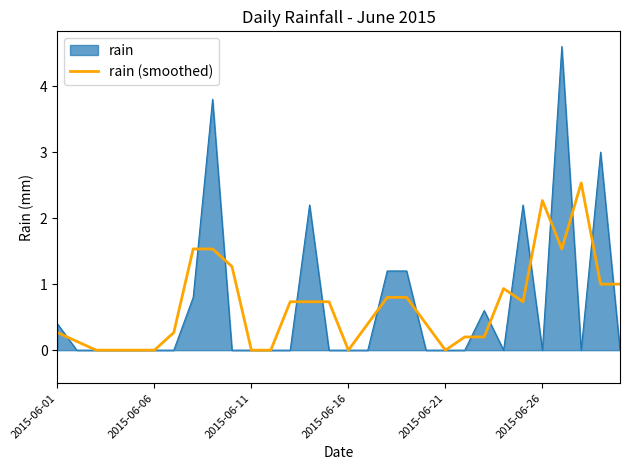

Rank the series by their maximum value, from lowest to highest.

rain (smoothed), rain